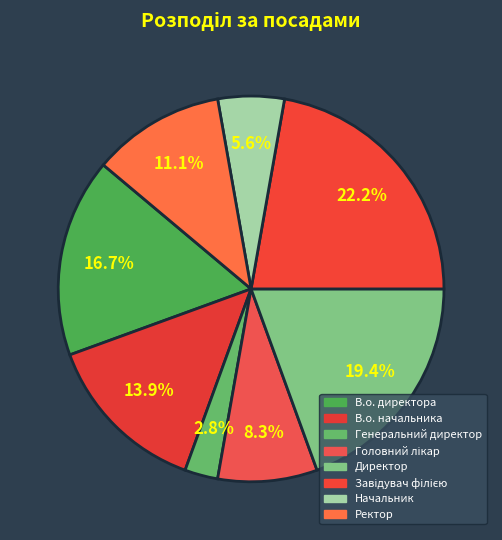

To the nearest percent, what is the difference between the largest and smallest slice percentages?

19%